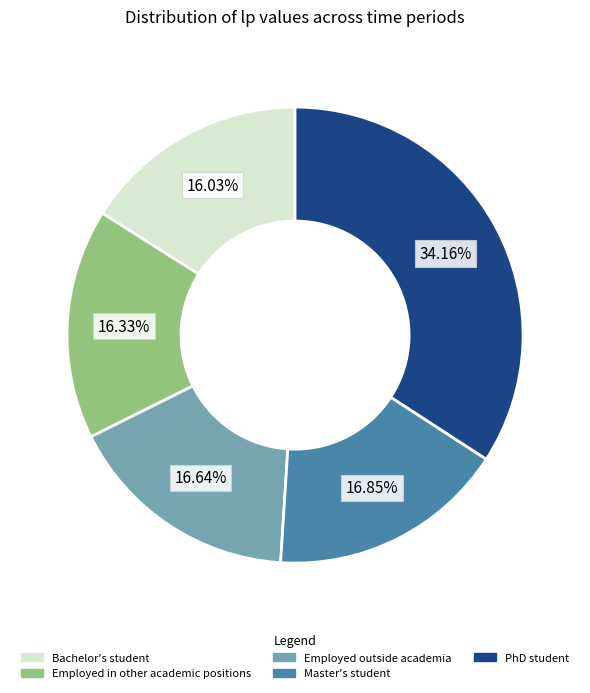

Does any single category account for the majority?

No